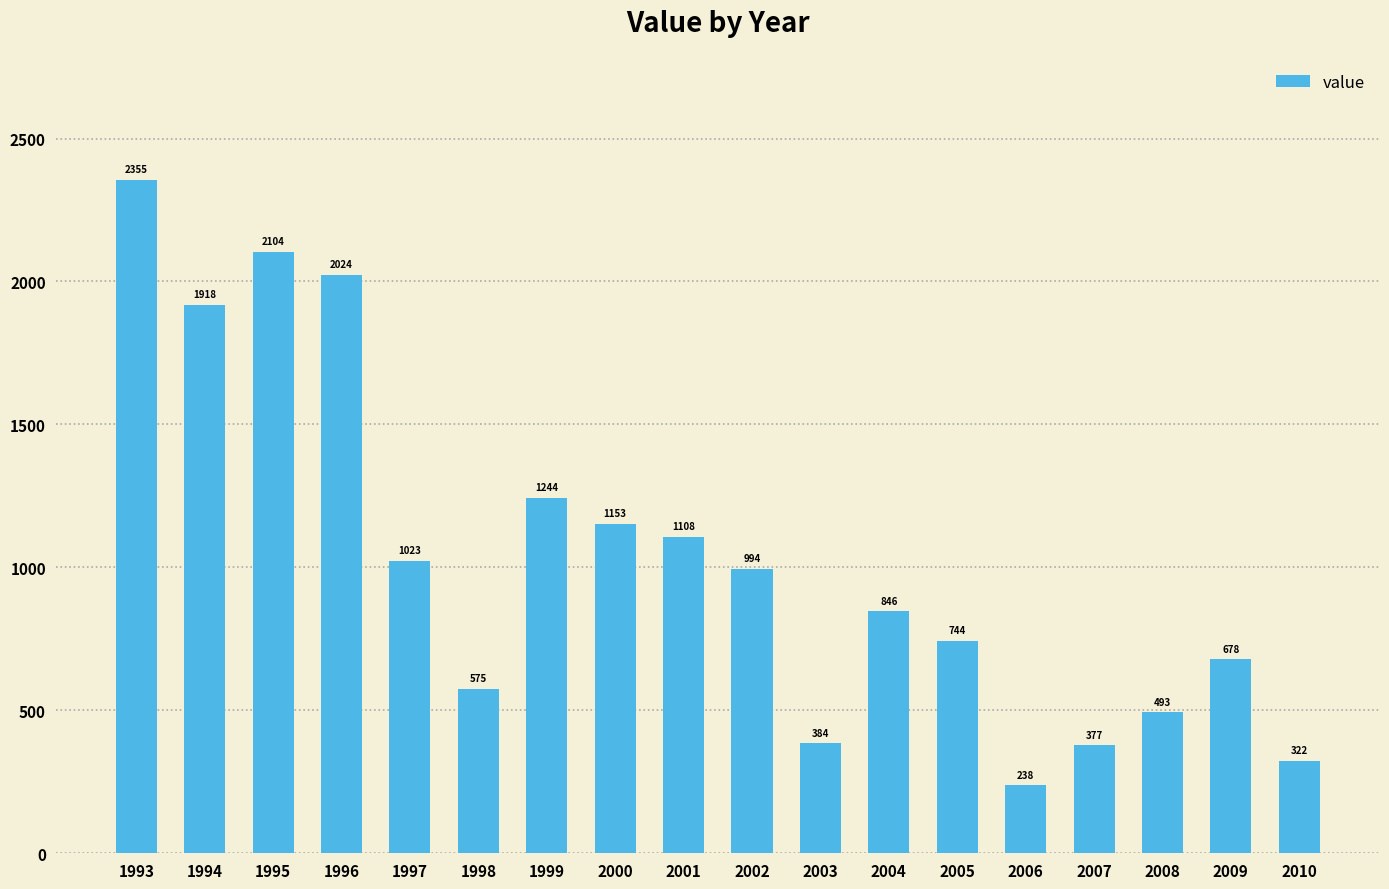

Read the value at 2005.

743.5